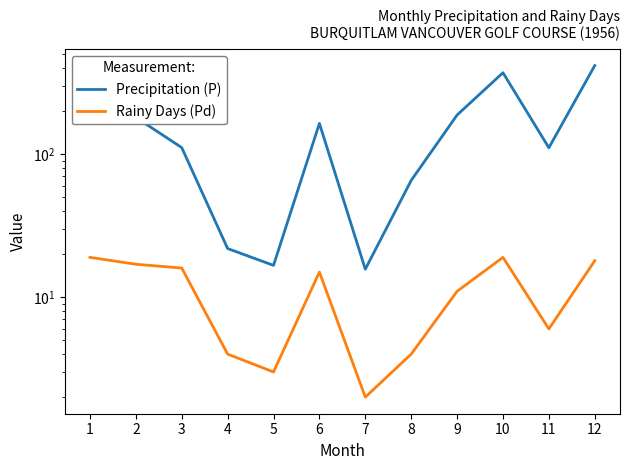

At which category is the sum across all series the highest?

12